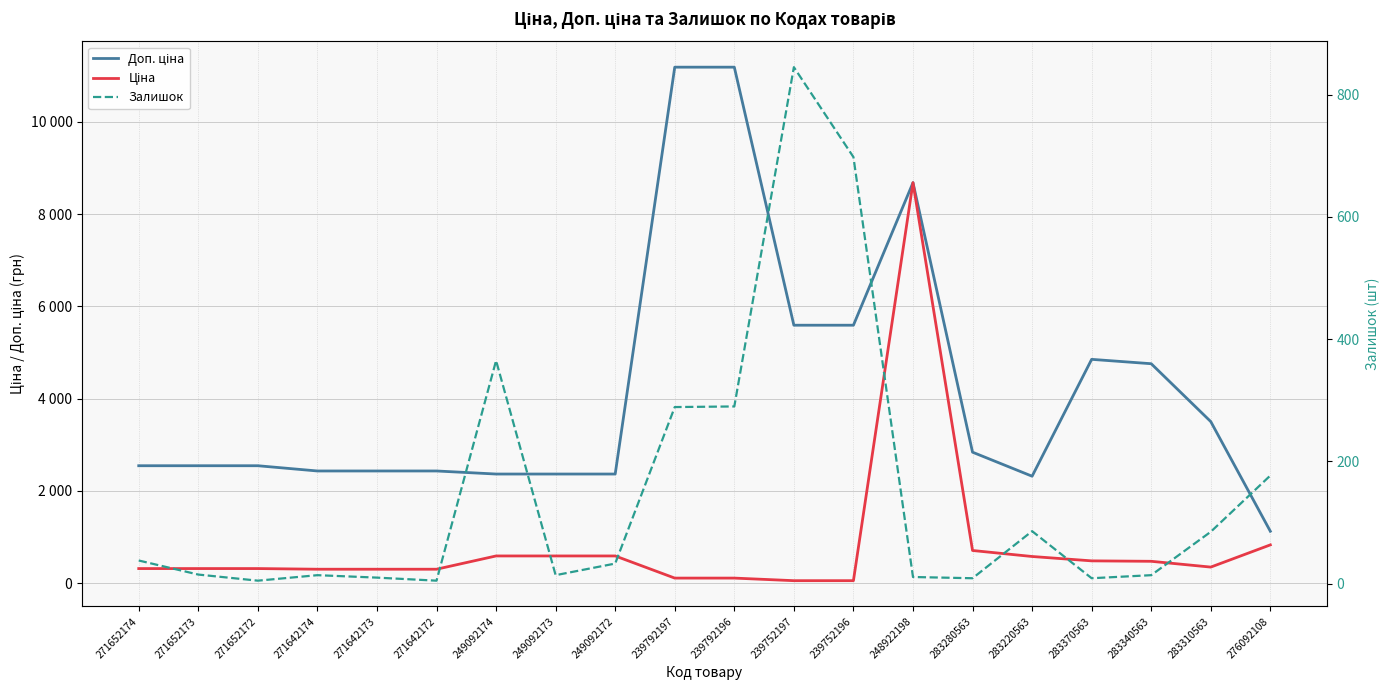

List the labels in order of Залишок value, smallest first.

271652172, 271642172, 283280563, 283370563, 271642173, 248922198, 271642174, 249092173, 283340563, 271652173, 249092172, 271652174, 283310563, 283220563, 276092108, 239792197, 239792196, 249092174, 239752196, 239752197